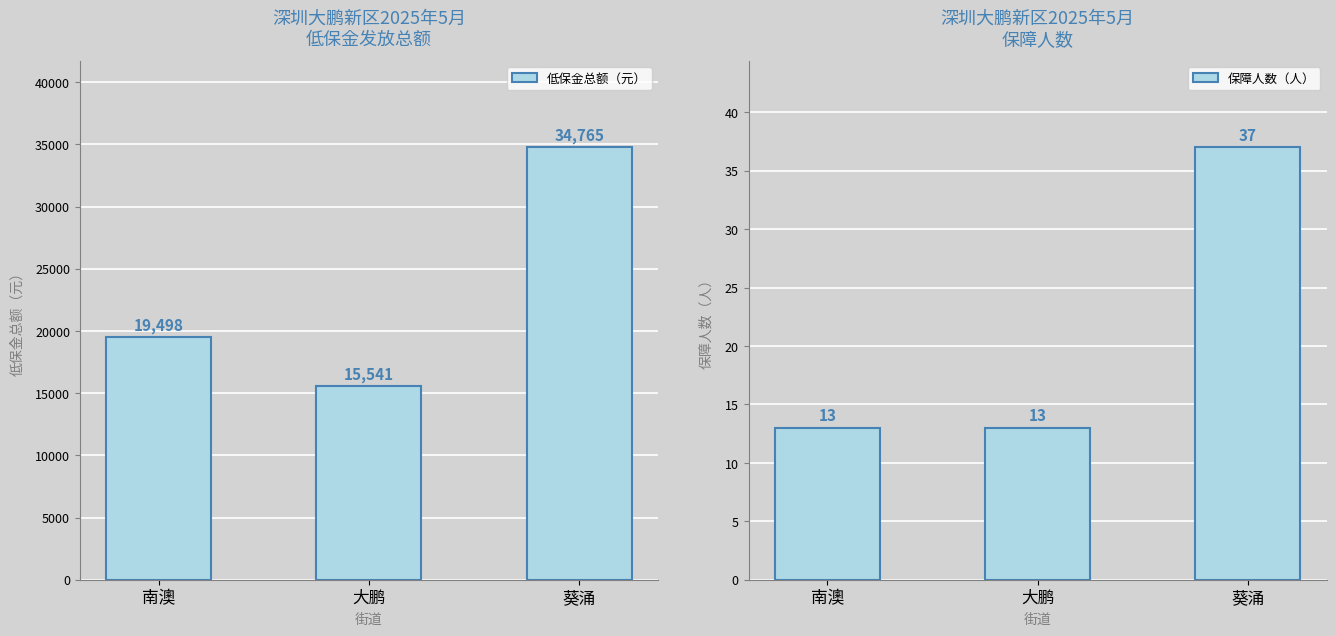

What is the label of the 2nd bar from the left?

大鹏